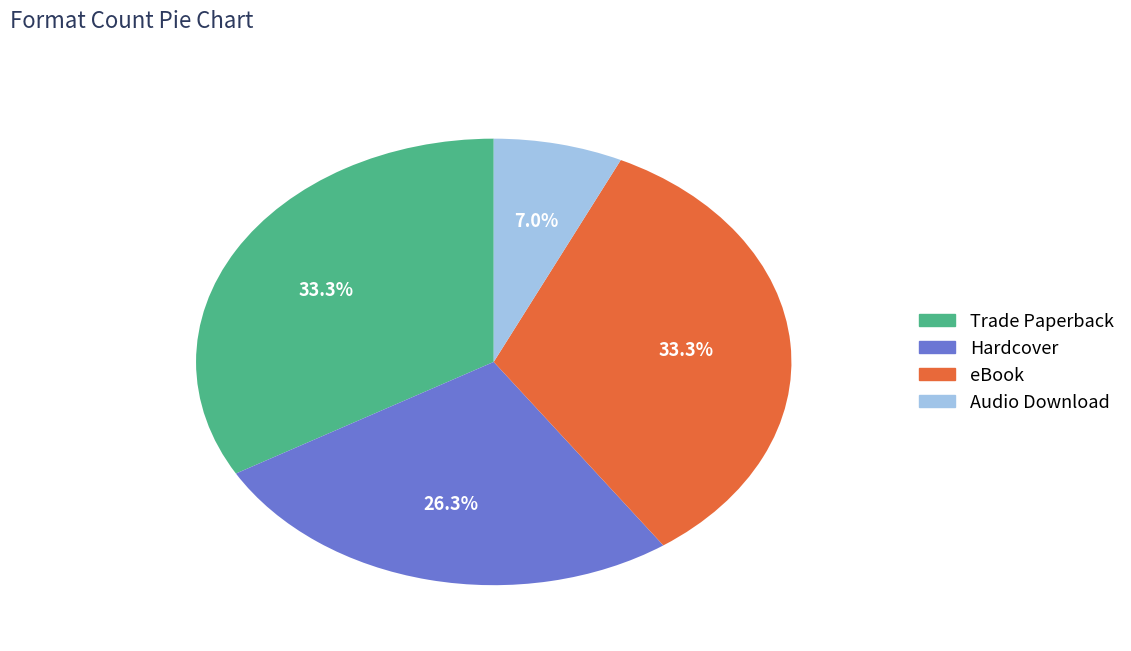

What is the smallest slice in the pie chart?

Audio Download